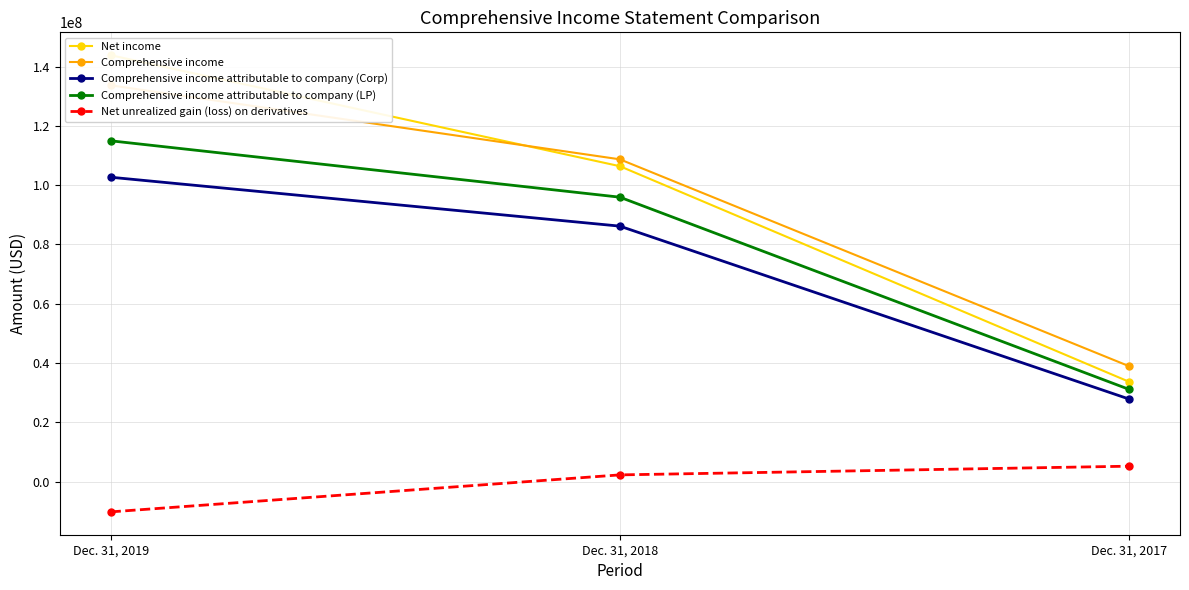

What is the average value of the Comprehensive income series?

93788333